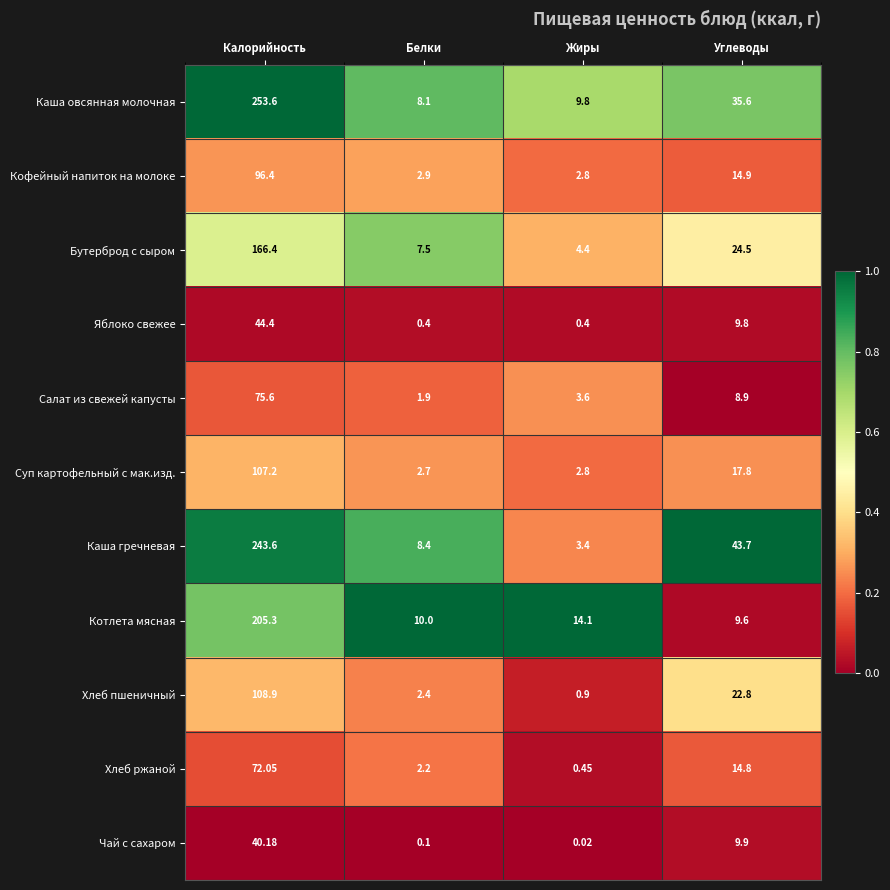

Which series has the widest spread of values?

Каша овсянная молочная